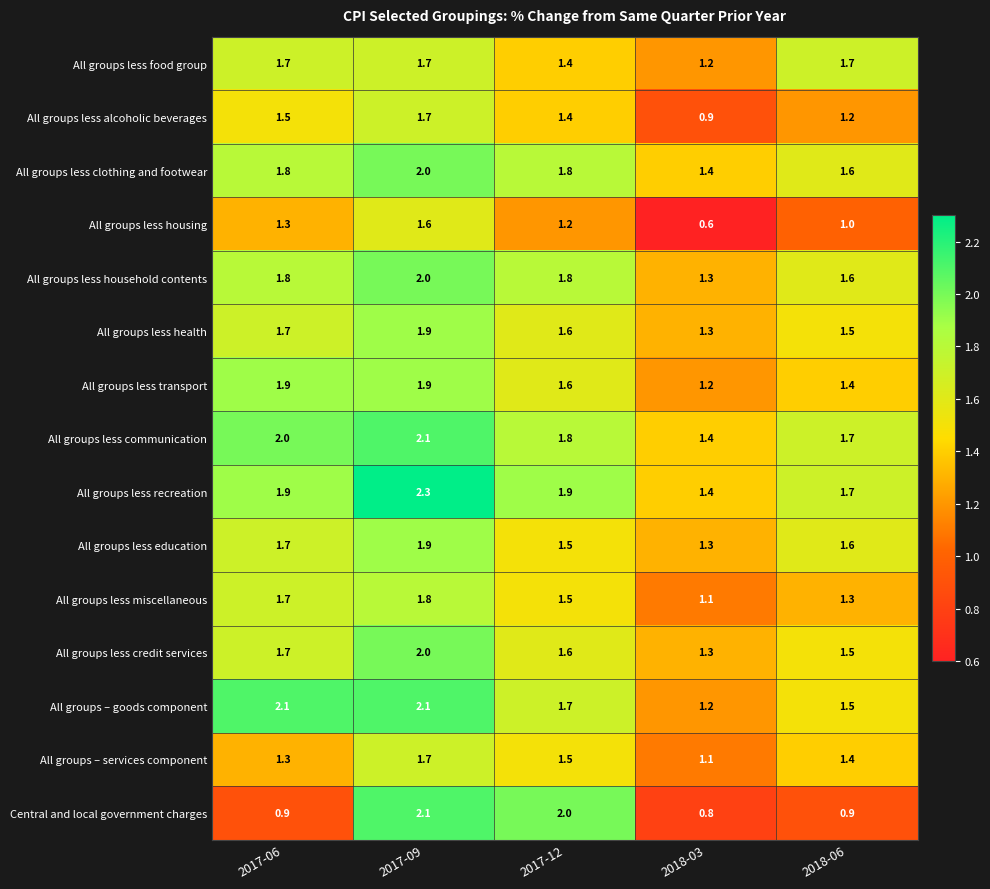

What is the total value across all series at 2018-03?

17.5